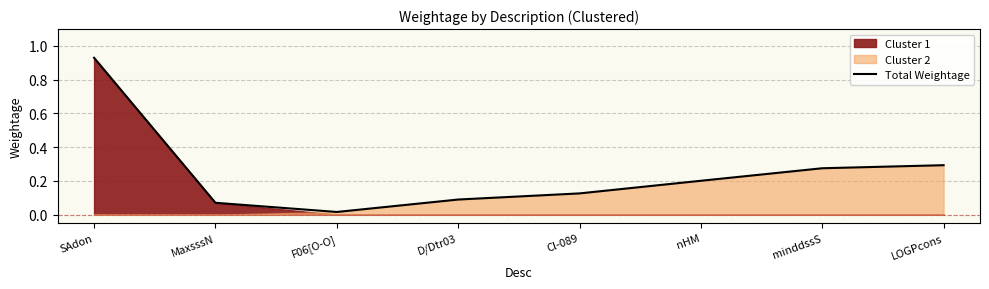

List the labels in order of value, smallest first.

F06[O-O], MaxsssN, D/Dtr03, Cl-089, nHM, minddssS, LOGPcons, SAdon